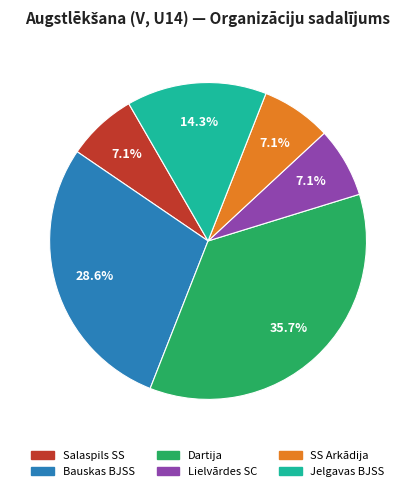

Is Lielvārdes SC the majority of the pie?

No